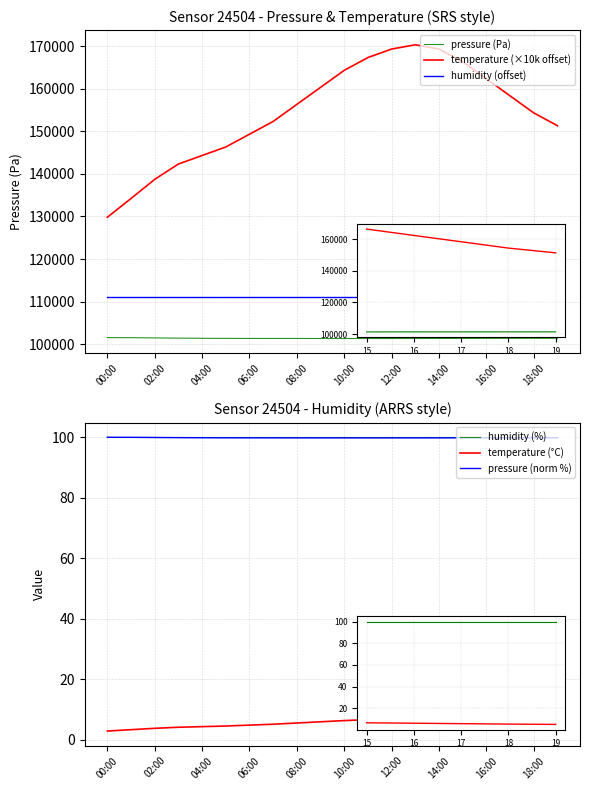

Which series has the largest range (max minus min)?

temperature (×10k offset)